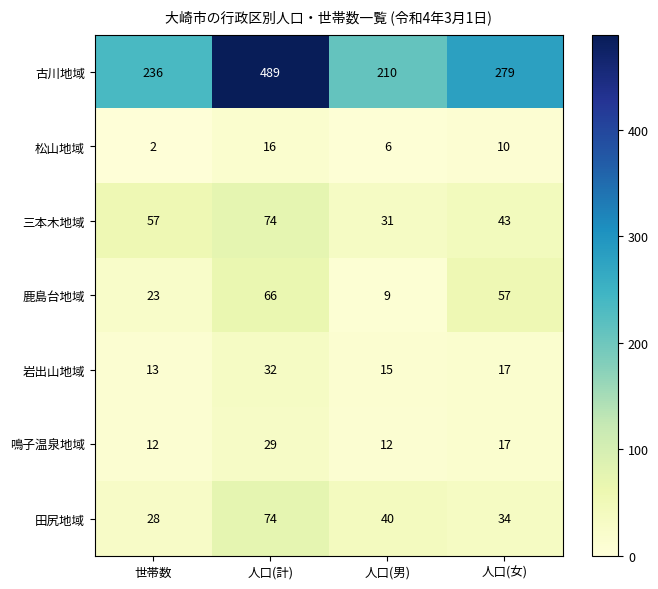

At which label does 三本木地域 reach its peak?

人口(計)